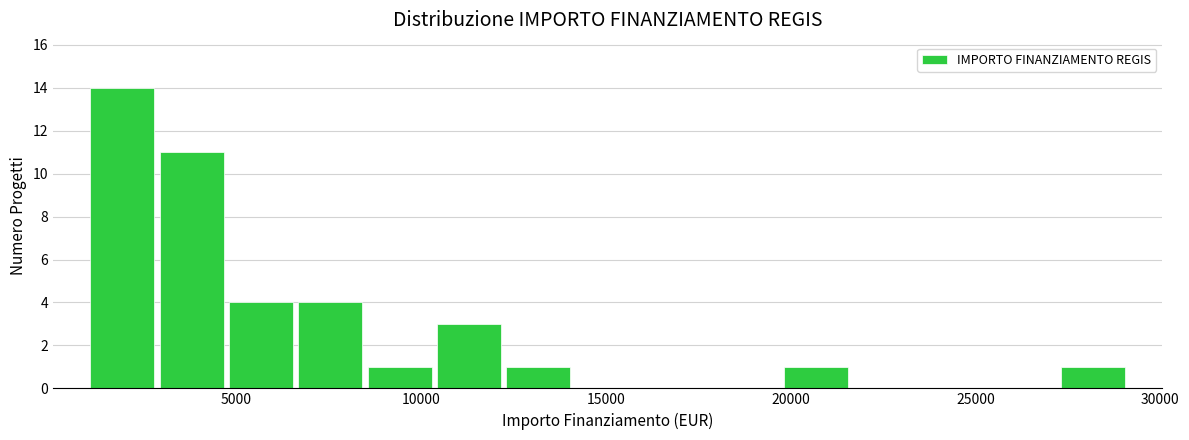

Around what value on the x-axis is the tallest bar? Give the approximate position of its centre, as read against the axis.

2000